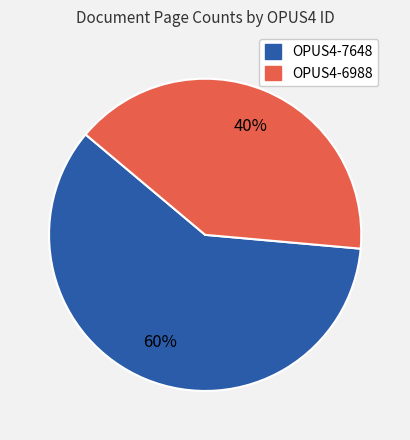

The OPUS4-7648 slice represents 69% of the pie. True or false?

False